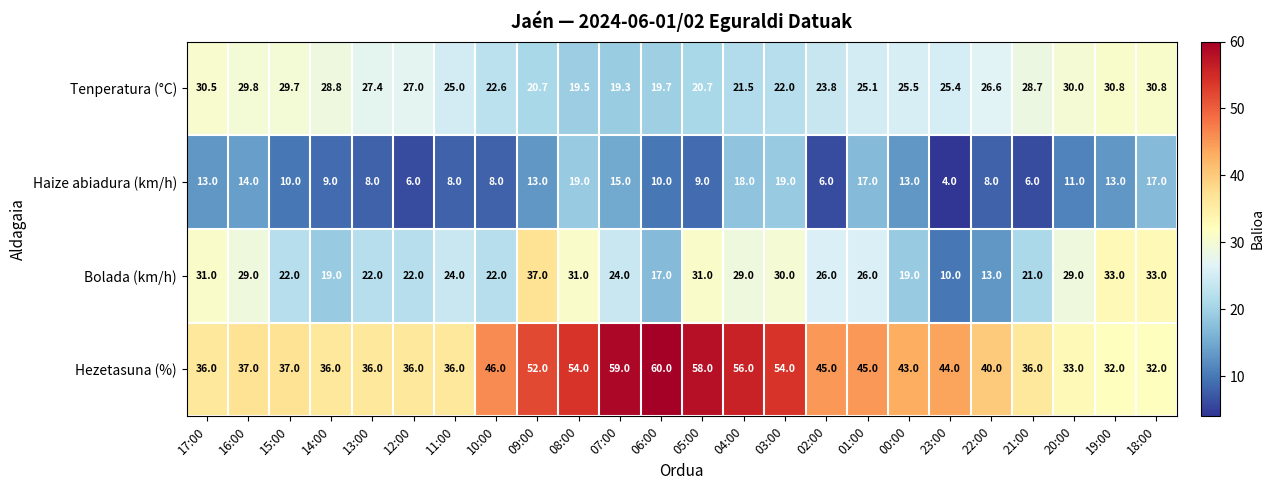

How many distinct data groups are displayed?

4